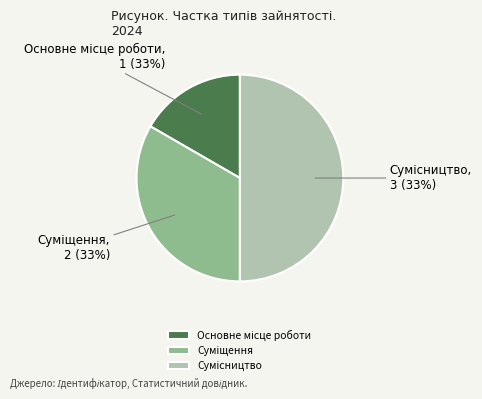

Is it true that Сумісництво is 37% of the pie?

False